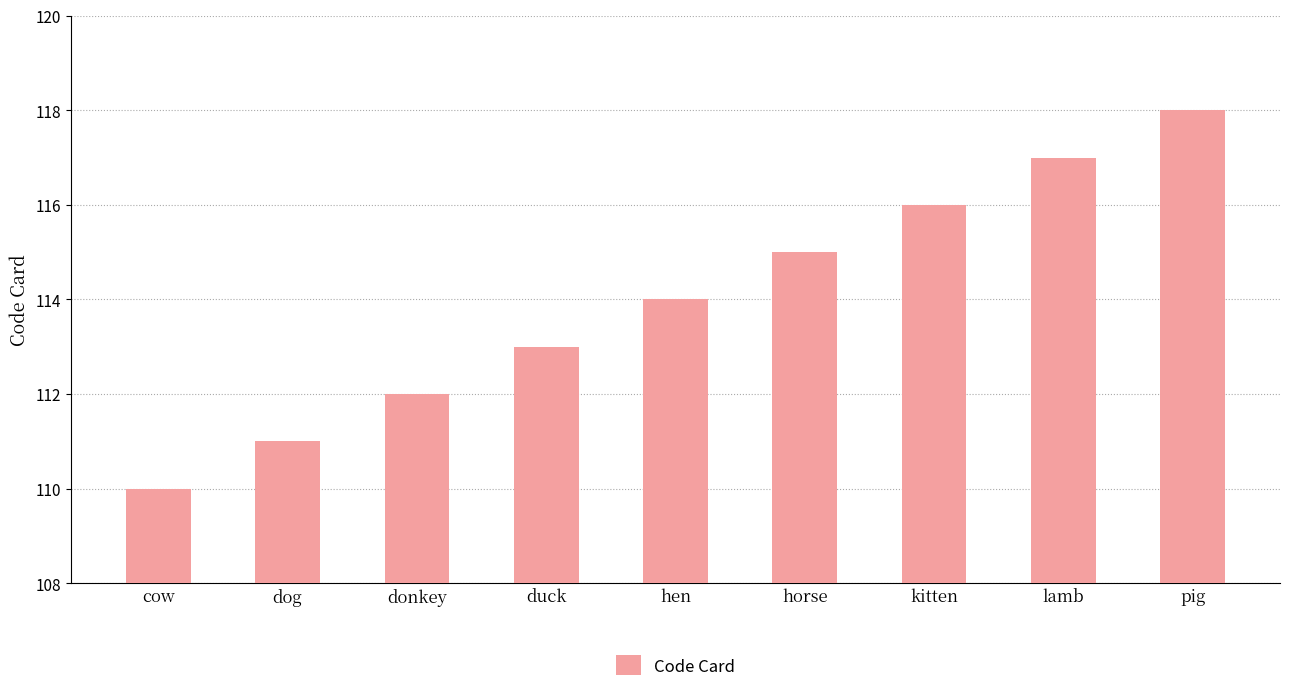

What is the maximum value shown in the chart?

118